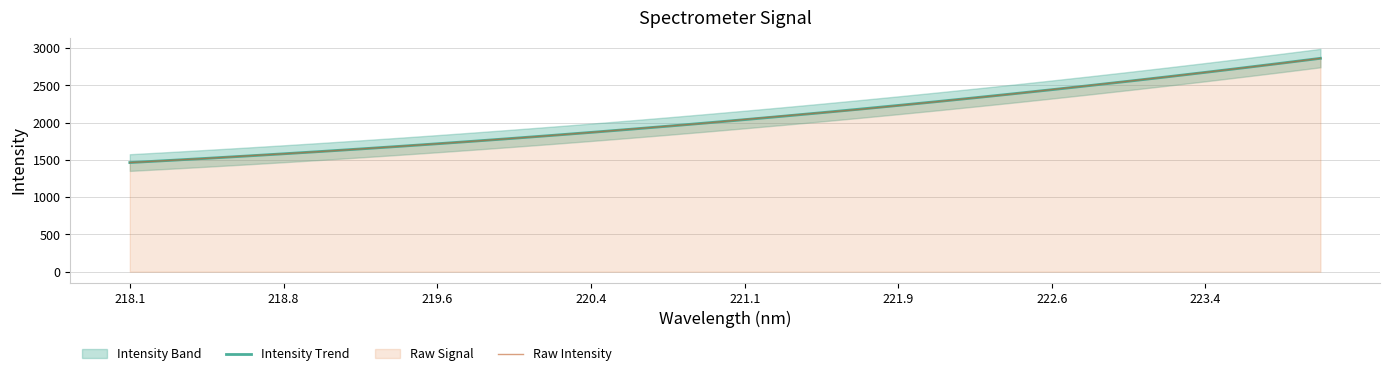

What is the minimum value for Raw Intensity?

1464.9